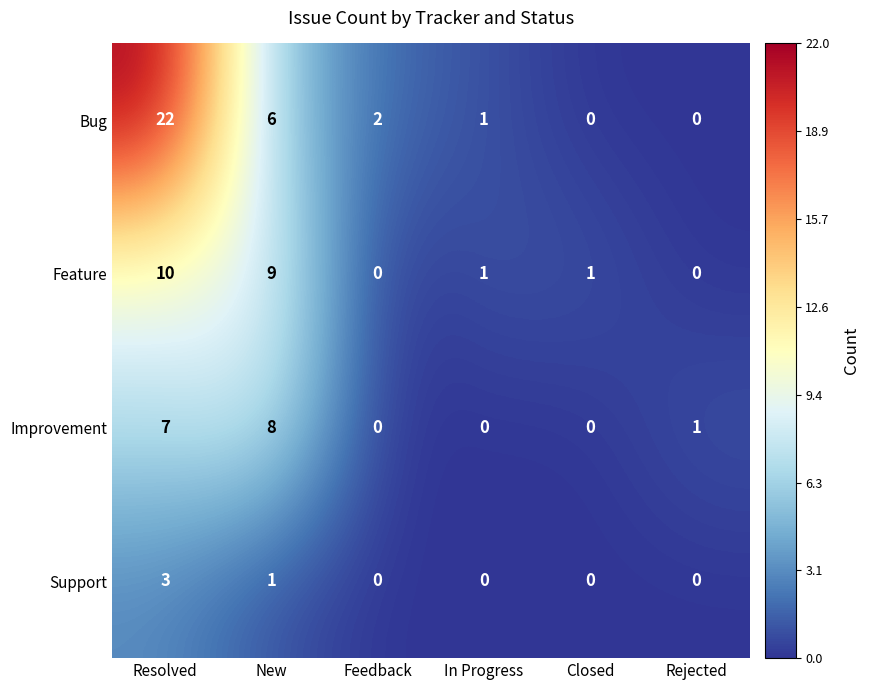

Is it true that Improvement equals 0 at Closed?

True